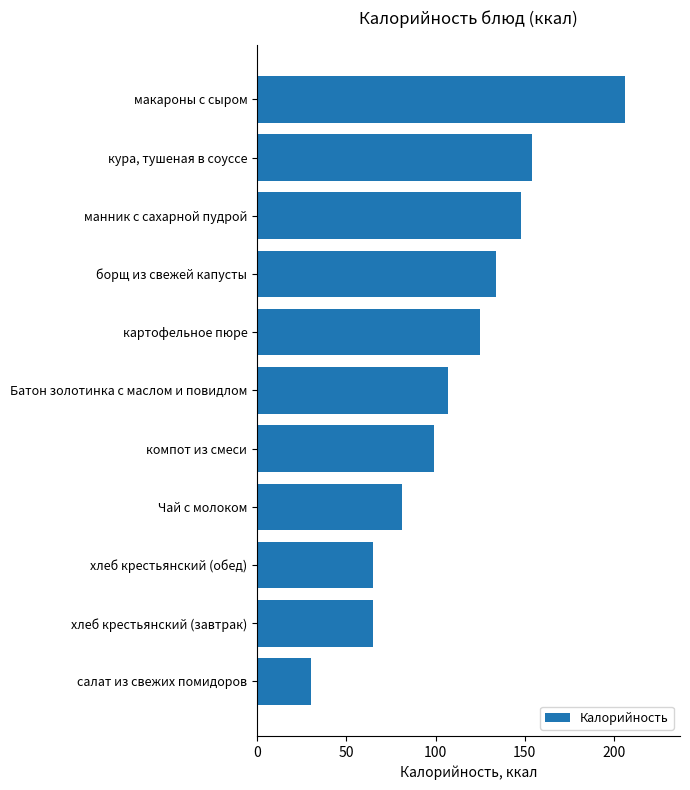

Which has a higher value, компот из смеси or картофельное пюре?

картофельное пюре